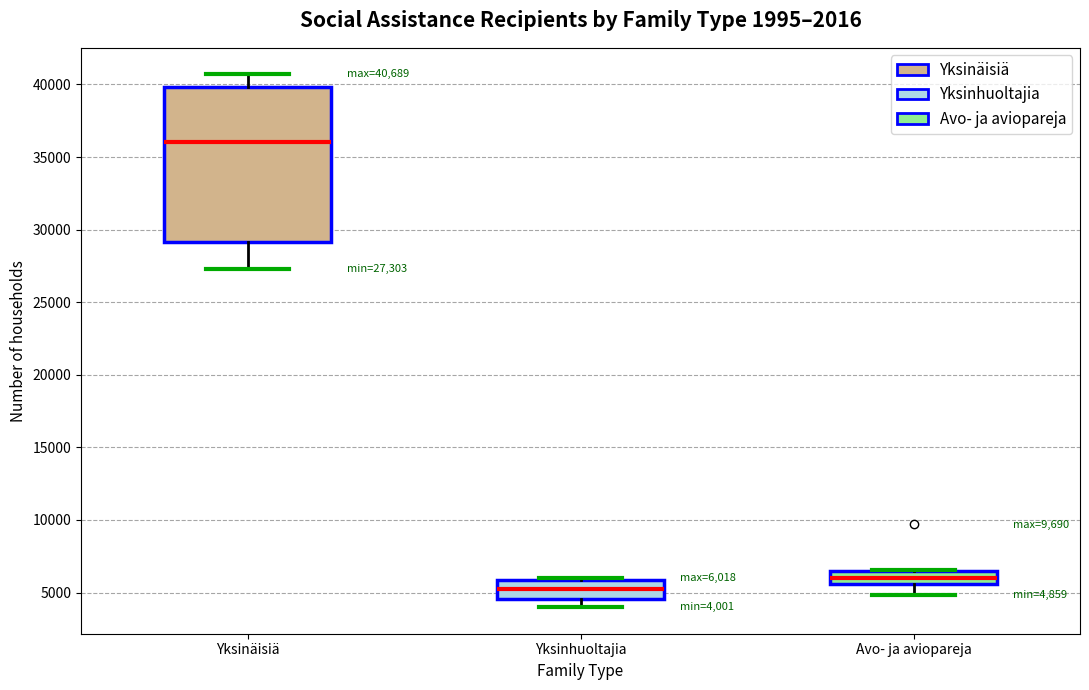

Which box has the lowest median line?

Yksinhuoltajia